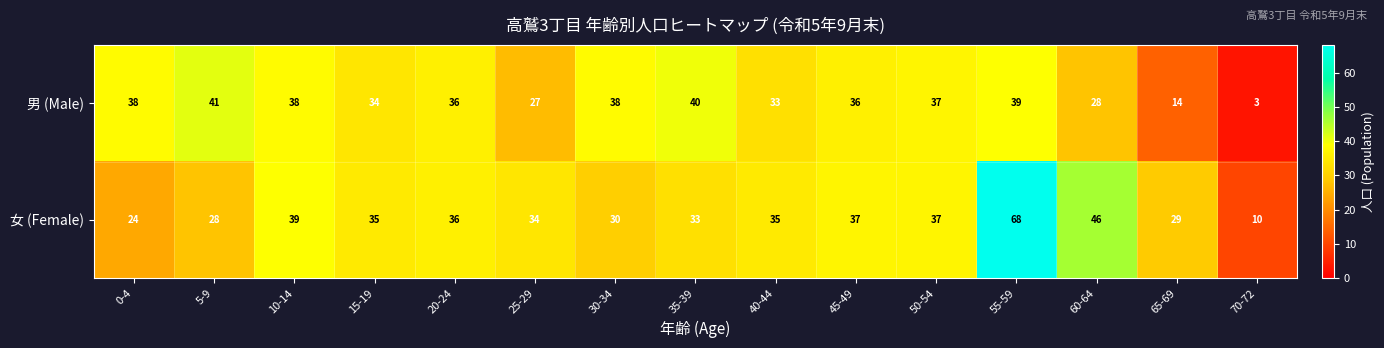

What is the spread (max minus min) of values at 70-72?

7